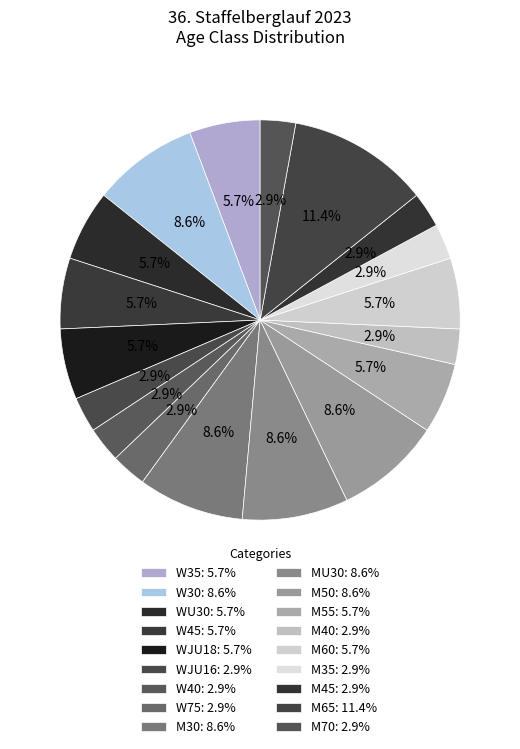

How many slices are in this pie chart?

18